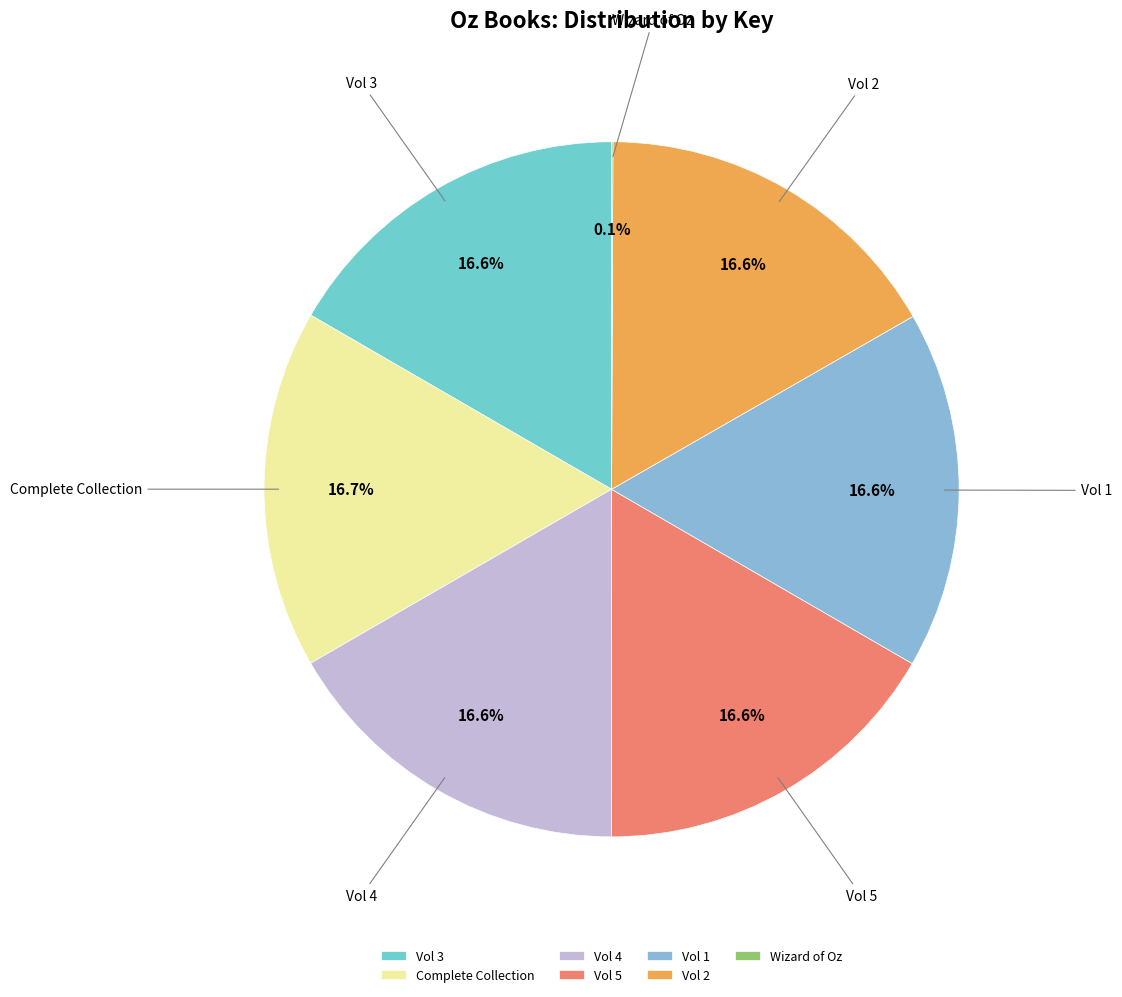

Is the sum of Vol 2 and Vol 4 greater than half?

No